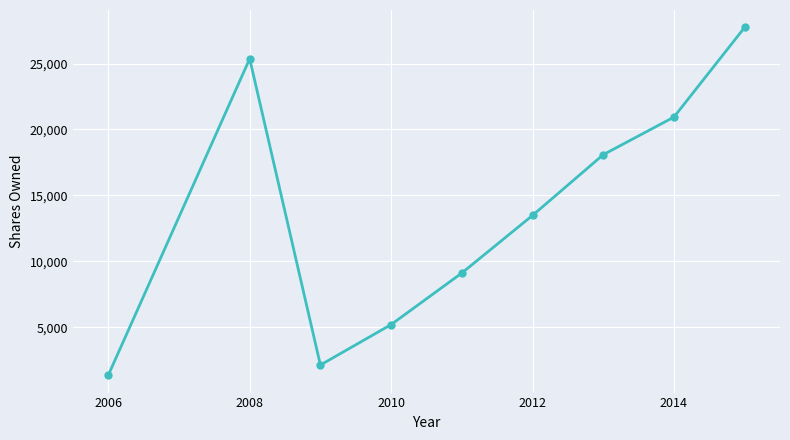

What is the maximum value shown in the chart?

27740